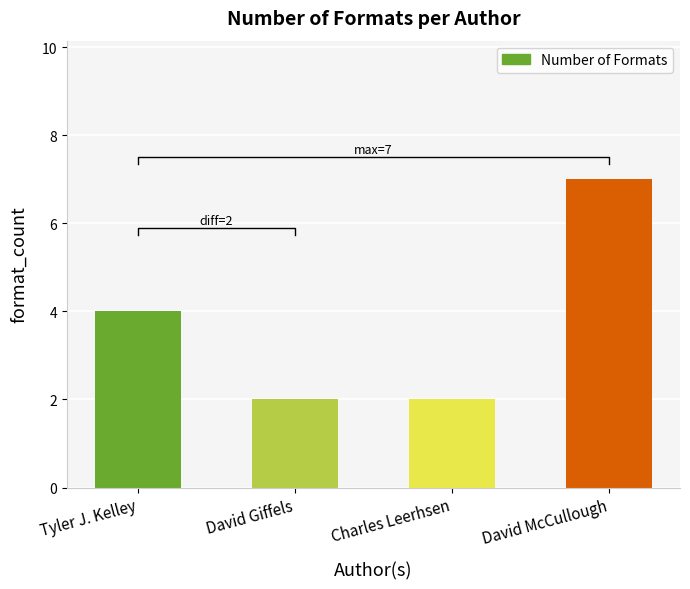

What is the value of the 2nd bar from the left?

2